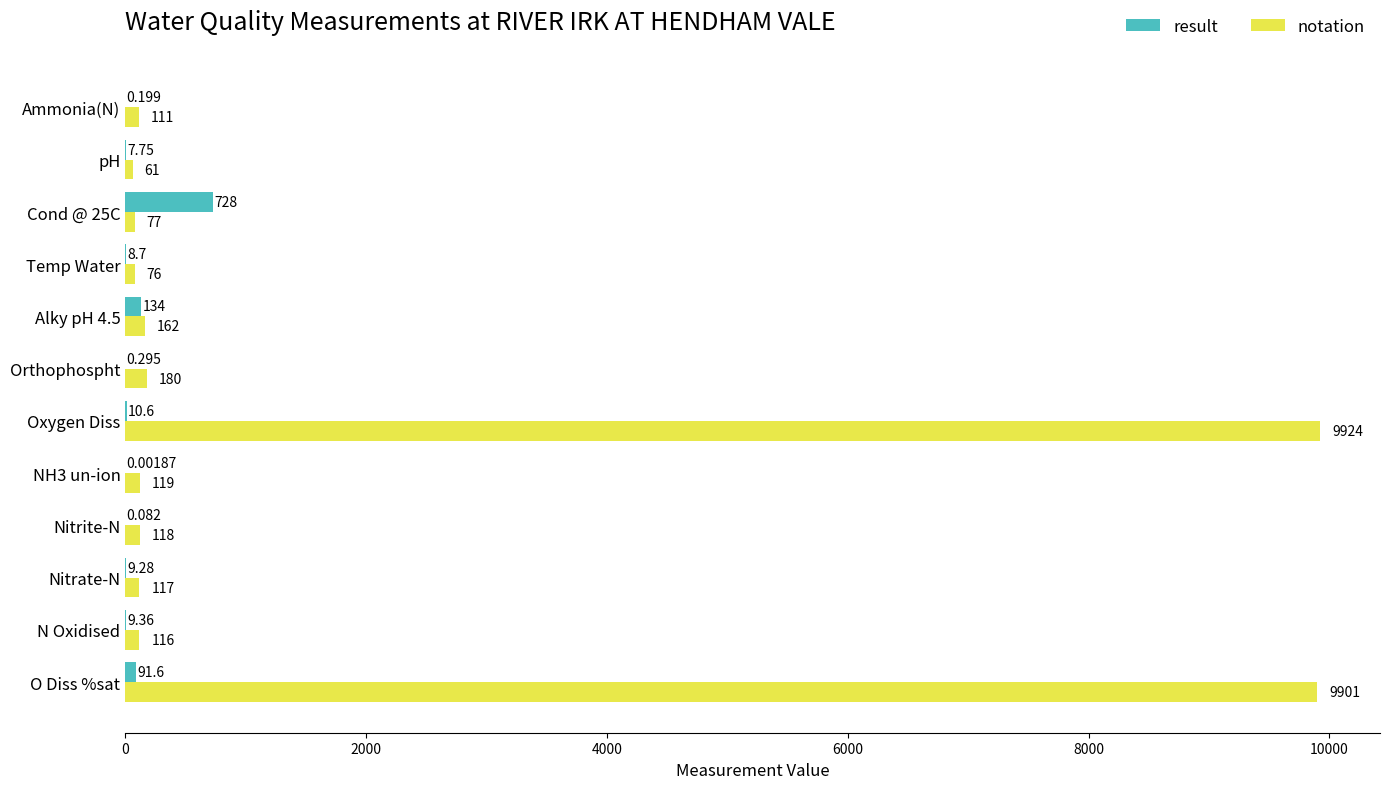

Which label corresponds to the largest value in the chart?

Oxygen Diss